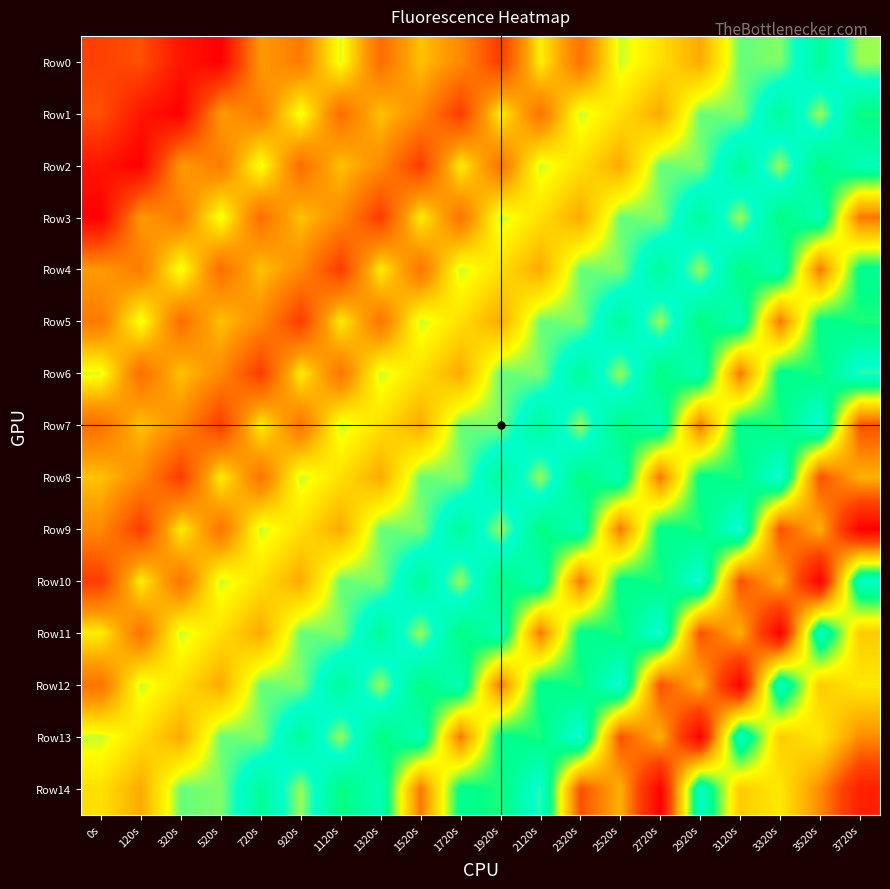

How many data points does each series have?

20